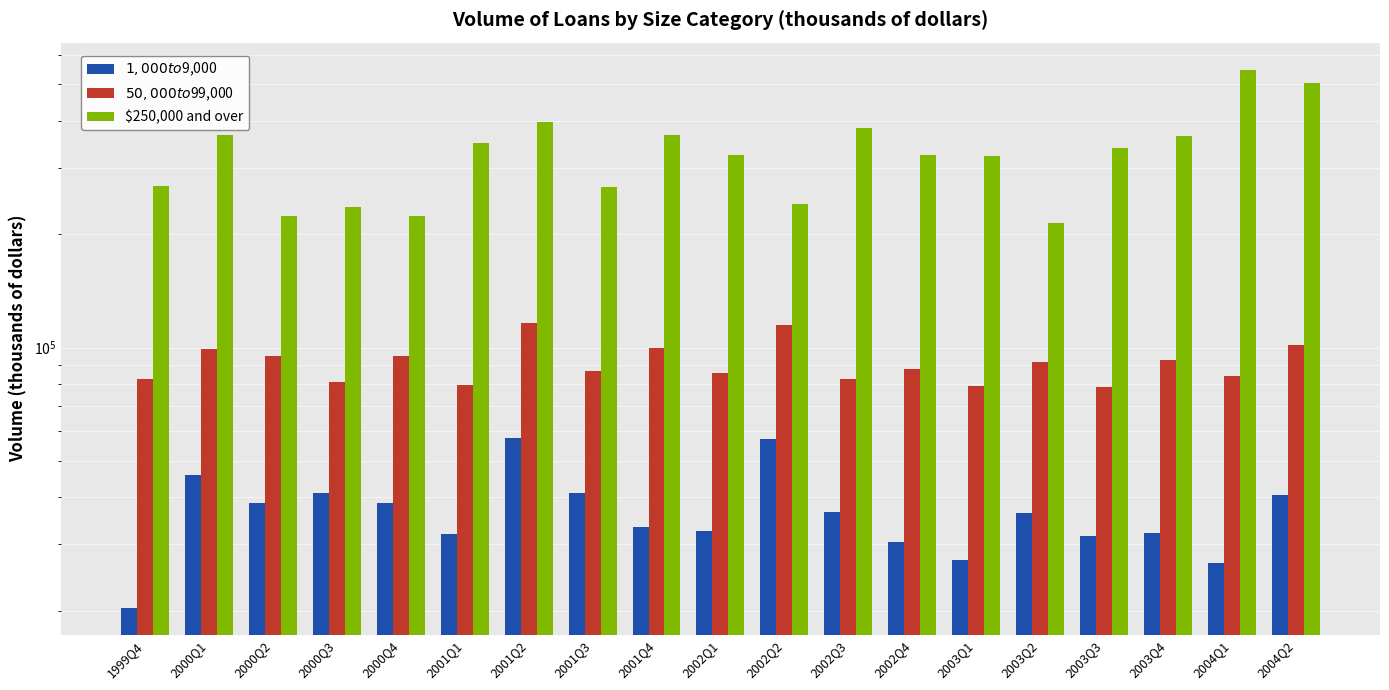

How many values in the $1,000 to $9,000 series are below 36307?

9